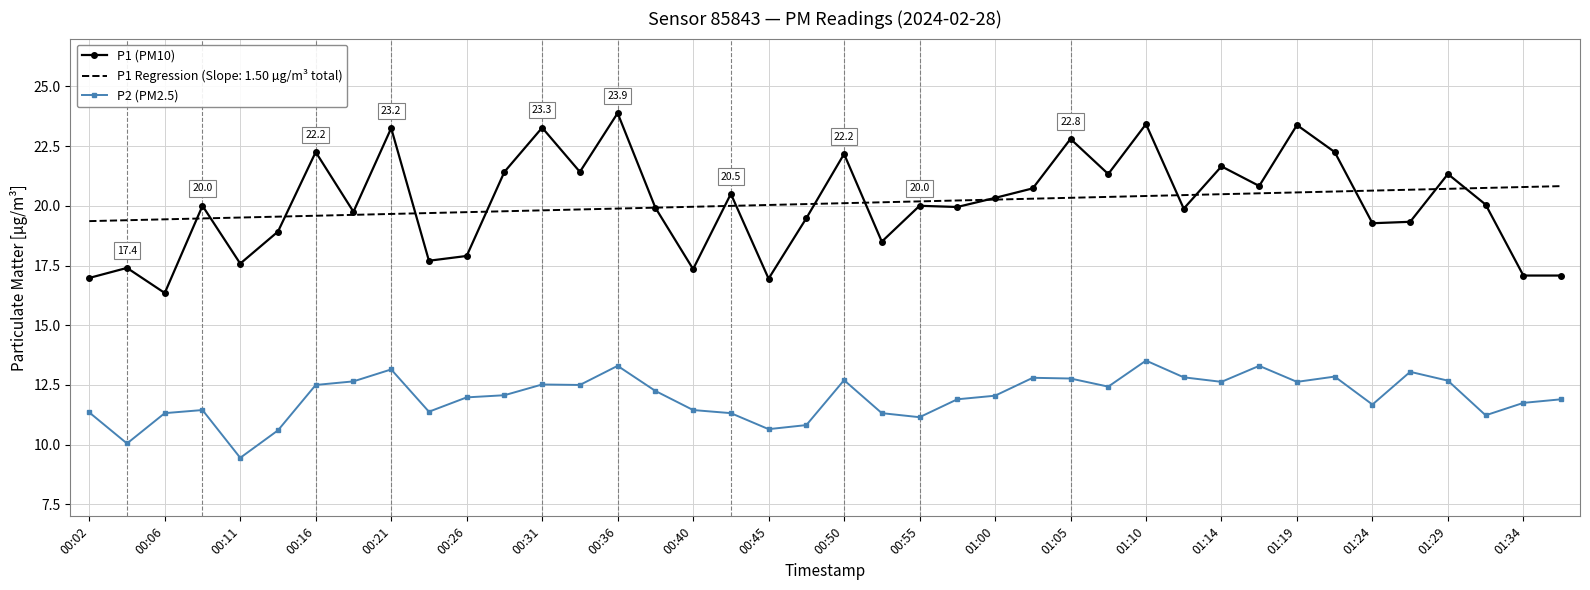

What is the highest value of the P2 (PM2.5) series?

13.5